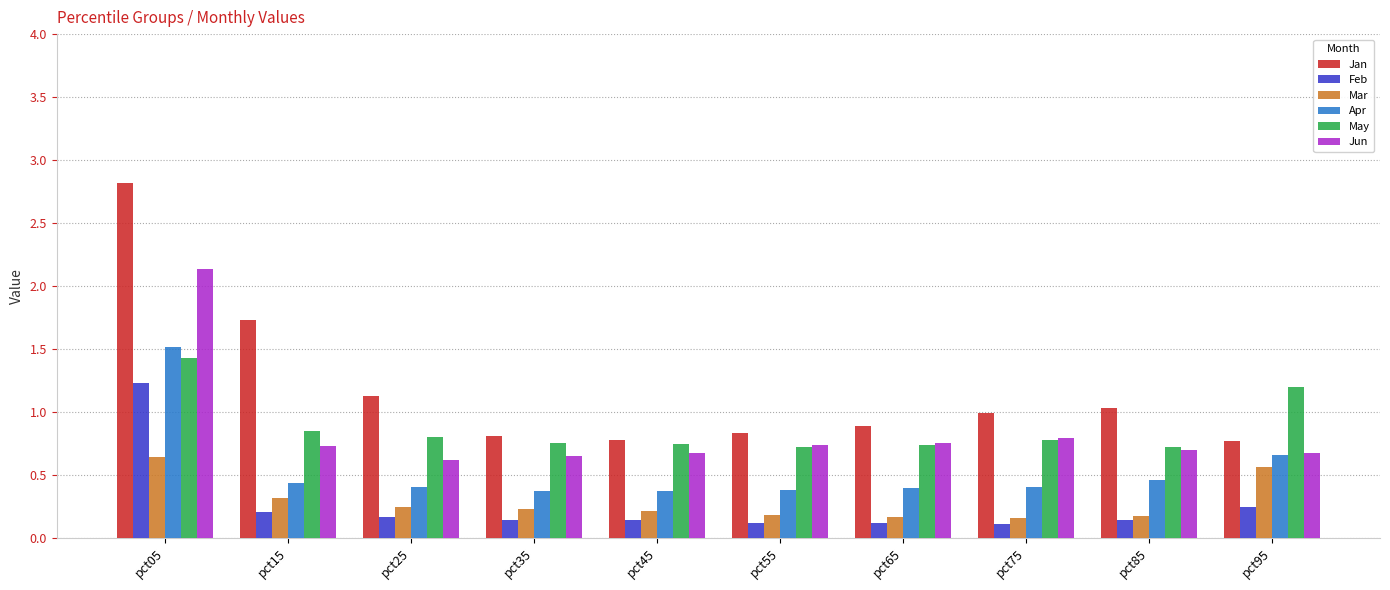

What is the maximum value for Apr?

1.5